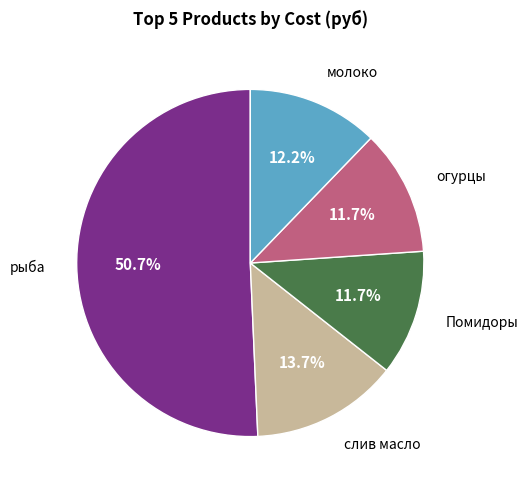

Is there a majority slice in this chart?

Yes